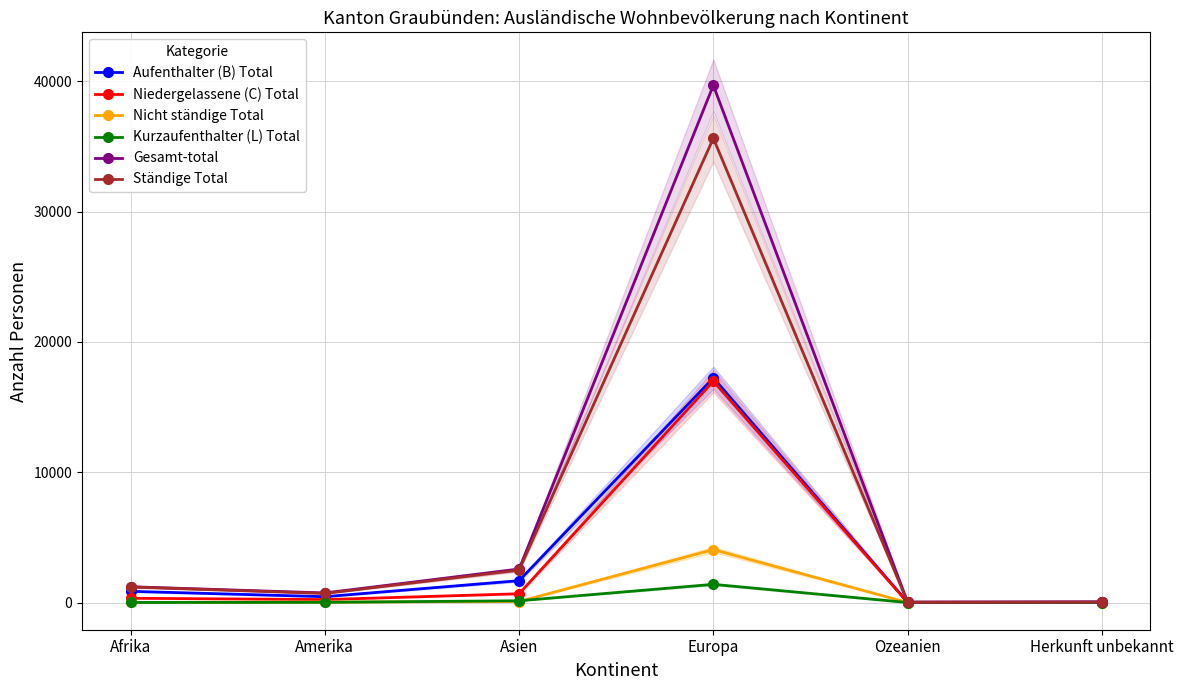

How many lines are shown in the chart?

6